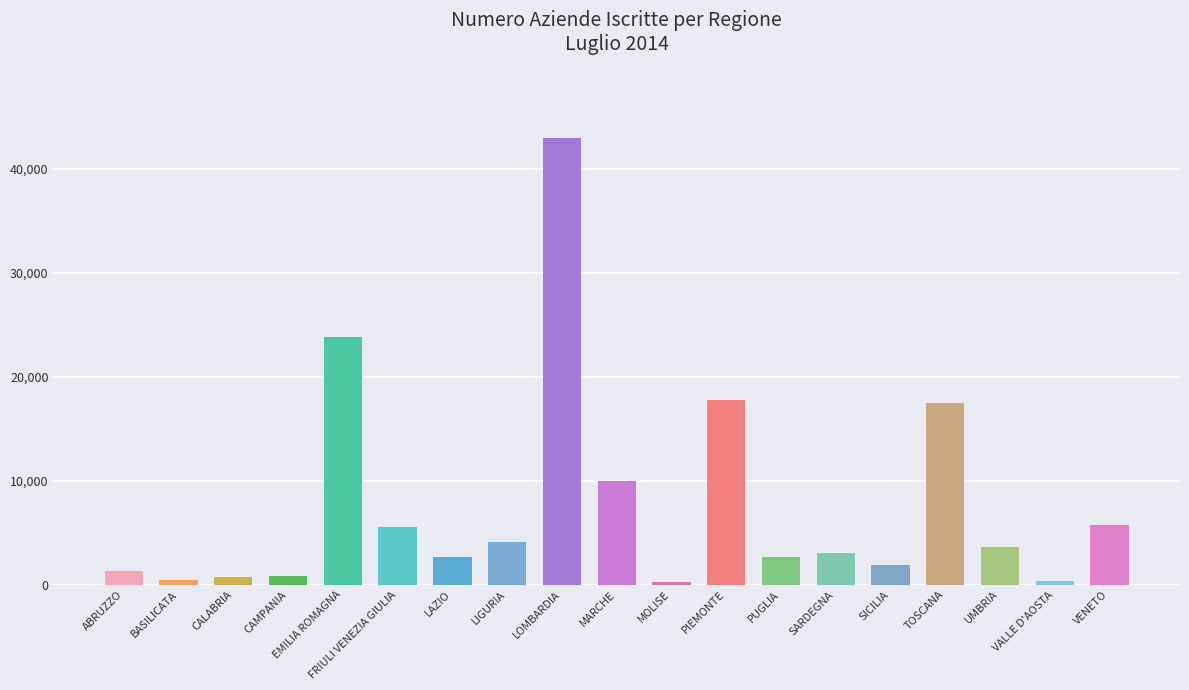

Are the bars grouped side by side (vs. stacked)?

No